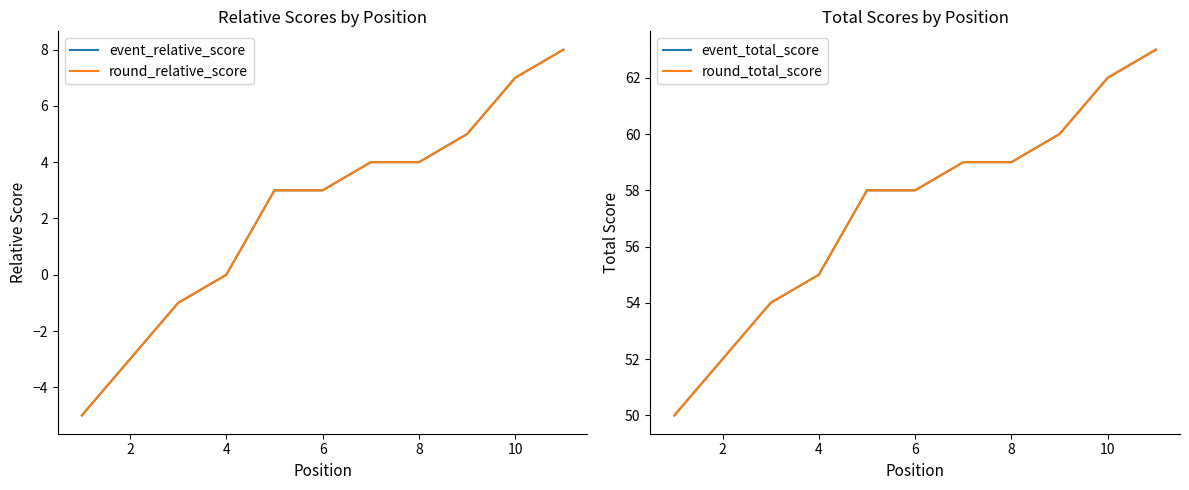

Is the value of round_relative_score at 10 greater than the value of round_total_score at 10?

No